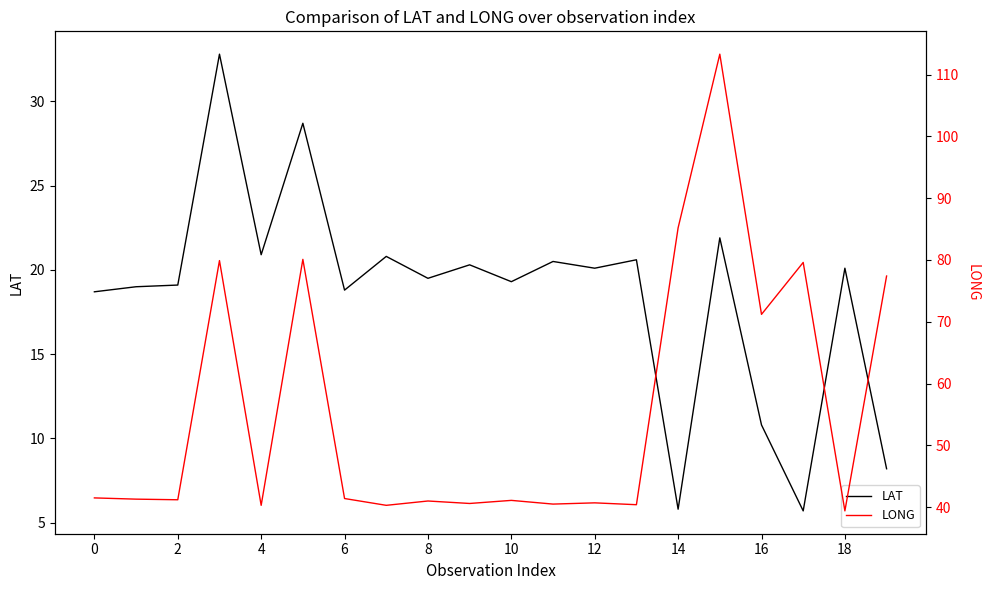

What are all the series names shown in the legend?

LAT, LONG